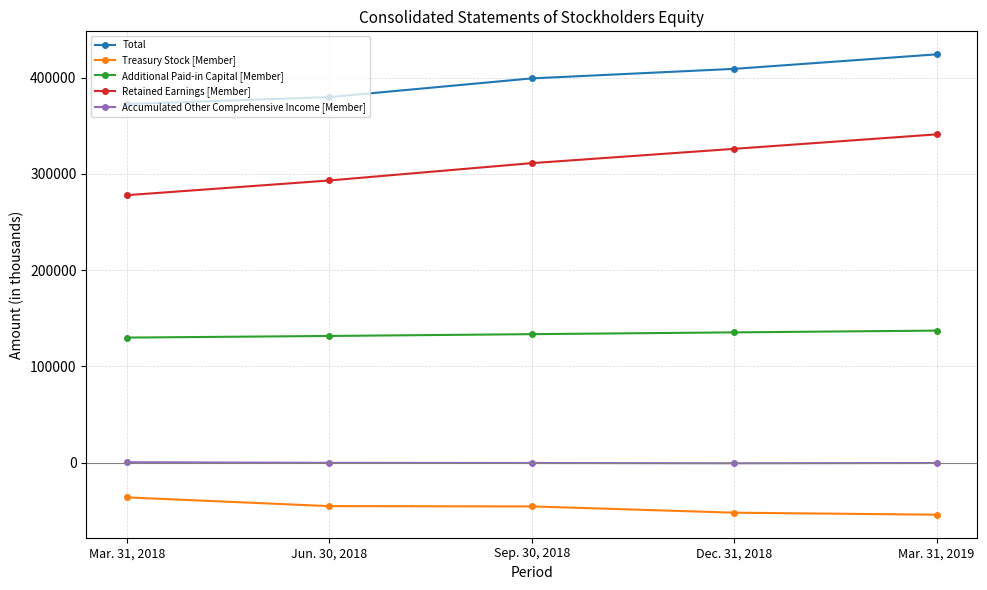

What is the value of the Accumulated Other Comprehensive Income [Member] point at the 4th from the left?

-570